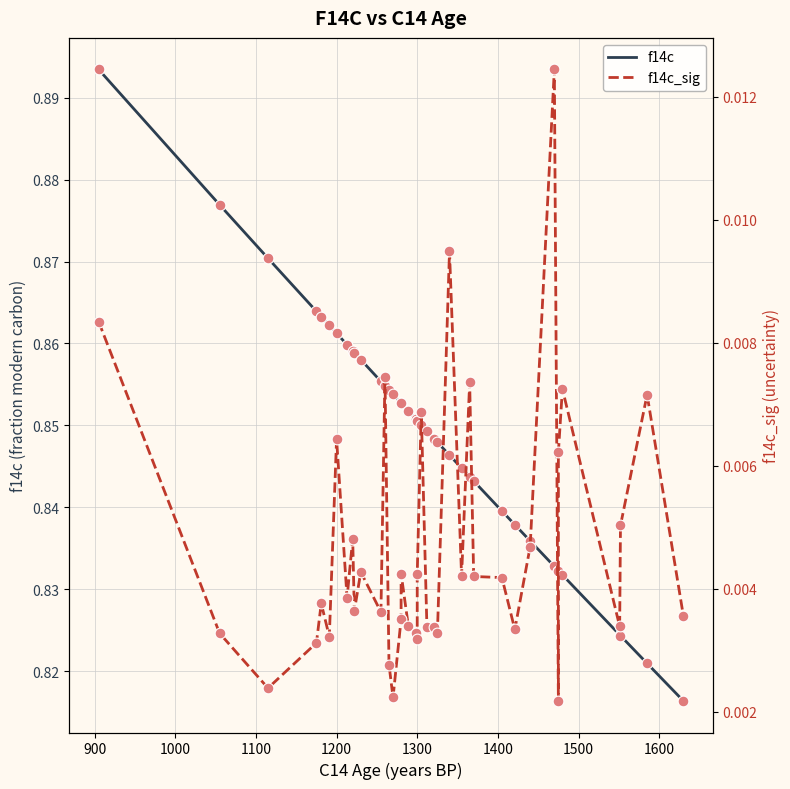

Which series has the widest spread of Y values?

f14c